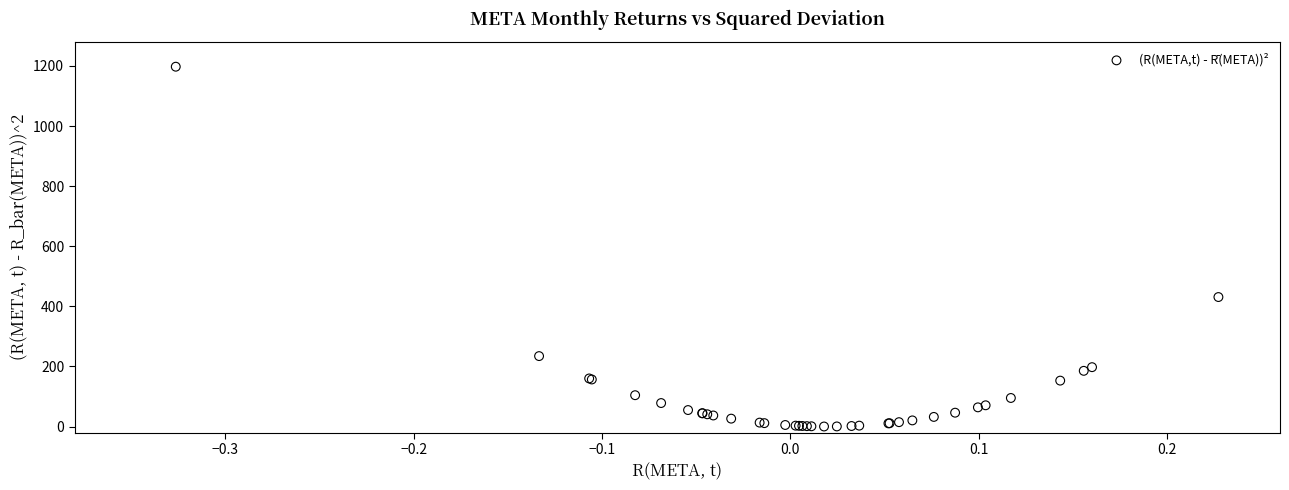

What Y value in the scatter plot is closest to 598?

430.9